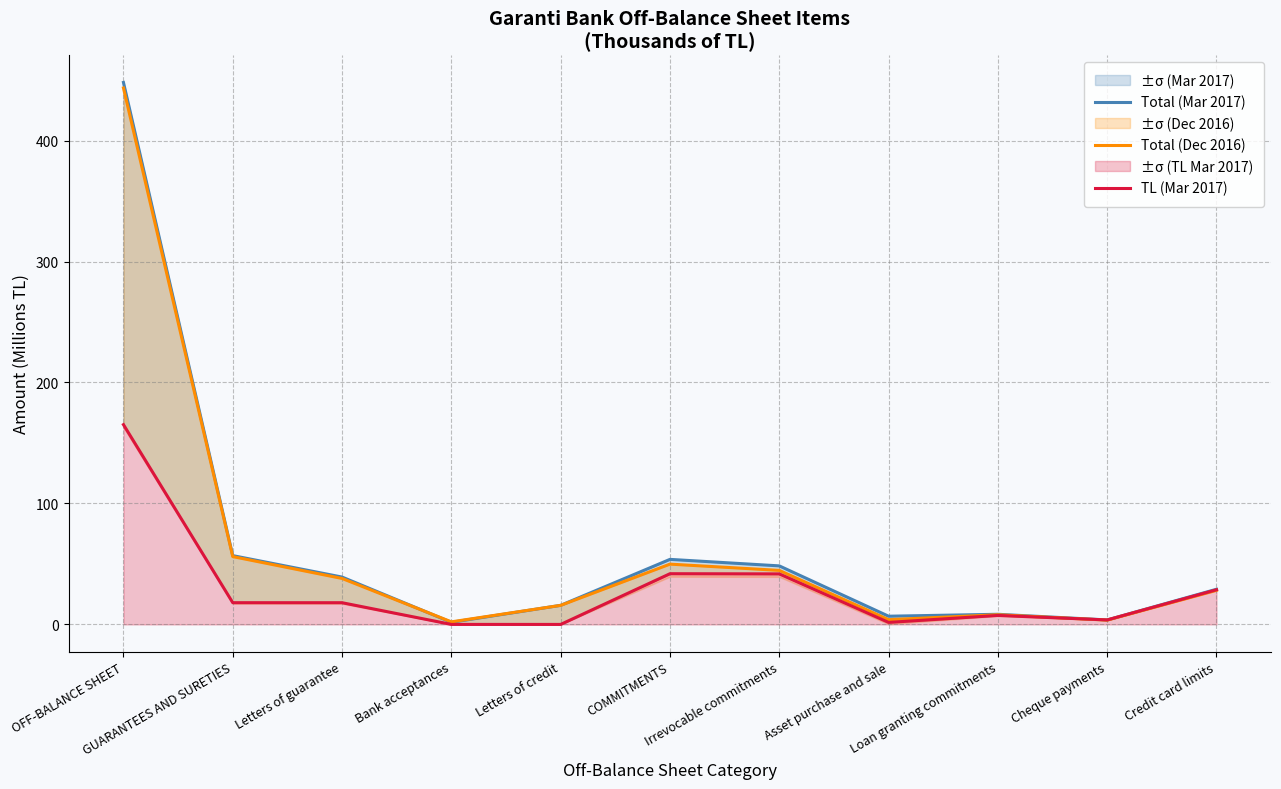

Reading right to left, extract all data points from this chart.

Total (Mar 2017): 29.1	3.7	8.4	6.8	48.4	53.8	15.8	1.8	39.2	56.9	448.1
Total (Dec 2016): 28.2	3.6	8.0	4.0	44.7	49.9	15.8	2.1	38.0	56.1	443.5
TL (Mar 2017): 28.7	3.7	7.4	1.7	41.8	41.9	0.0	0.0	18.0	18.0	165.2